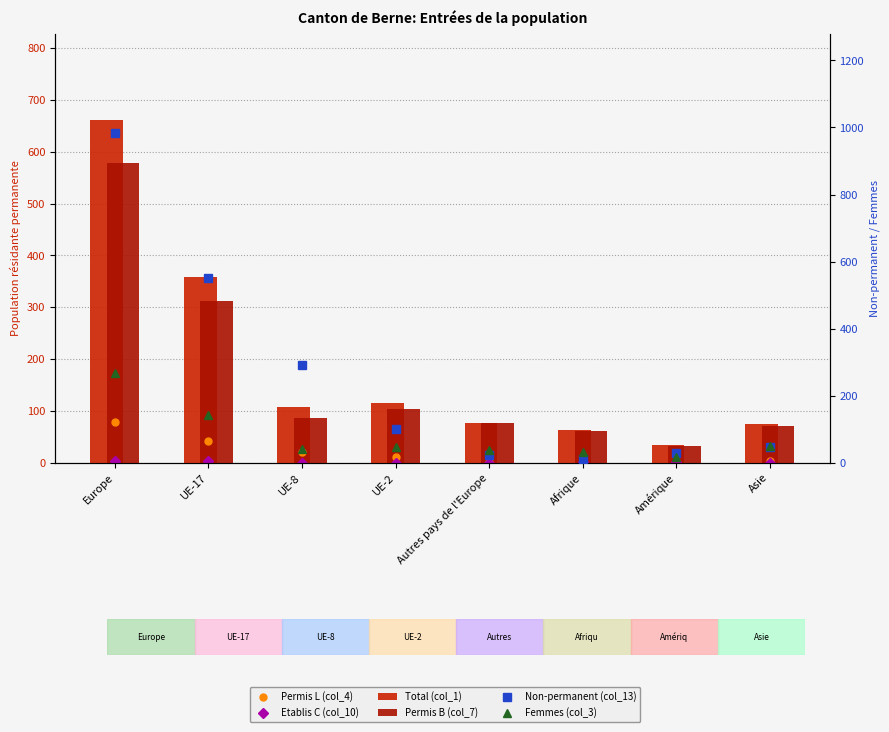

At which label does Femmes (col_3) first exceed 47?

Europe